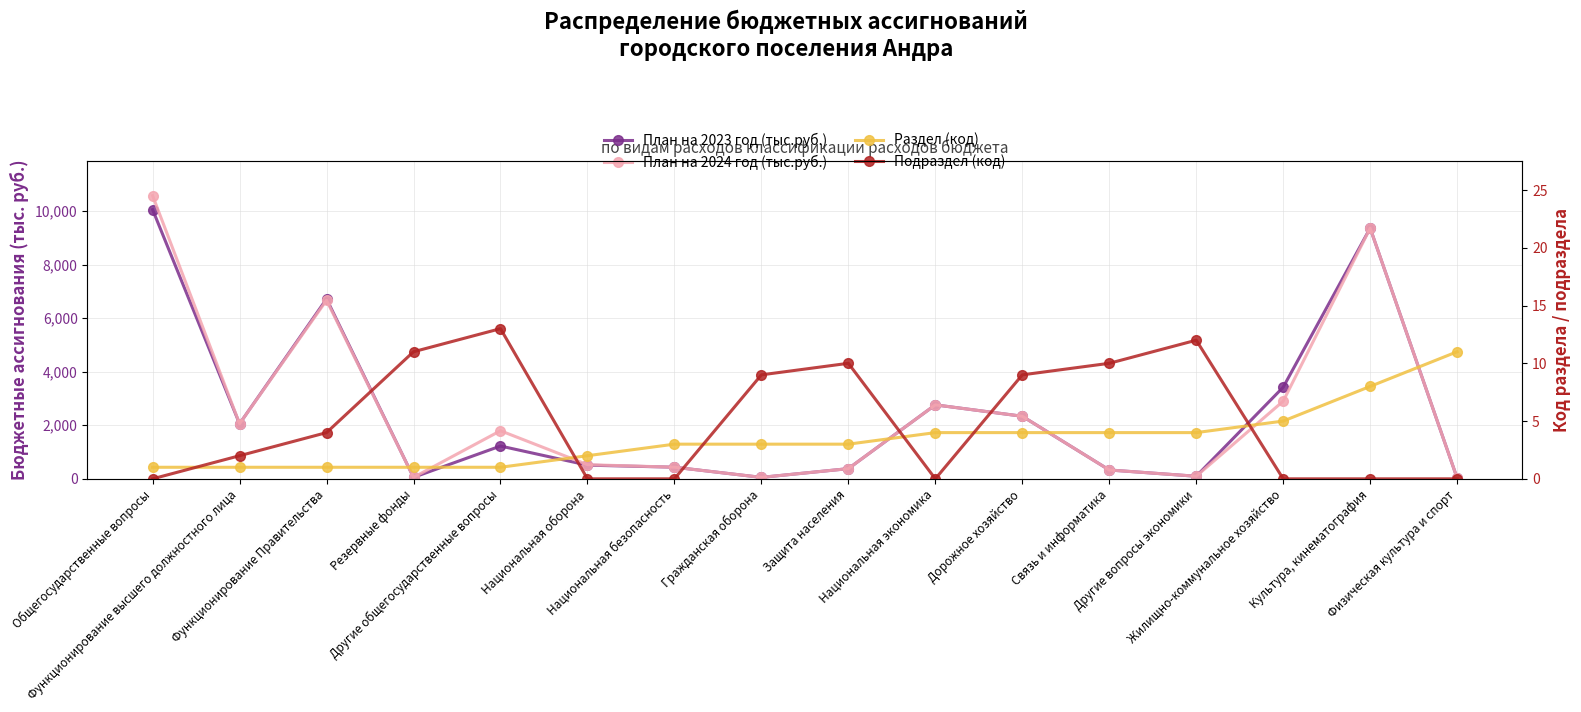

Where is the first local maximum for План на 2023 год (тыс.руб.)?

Функционирование Правительства